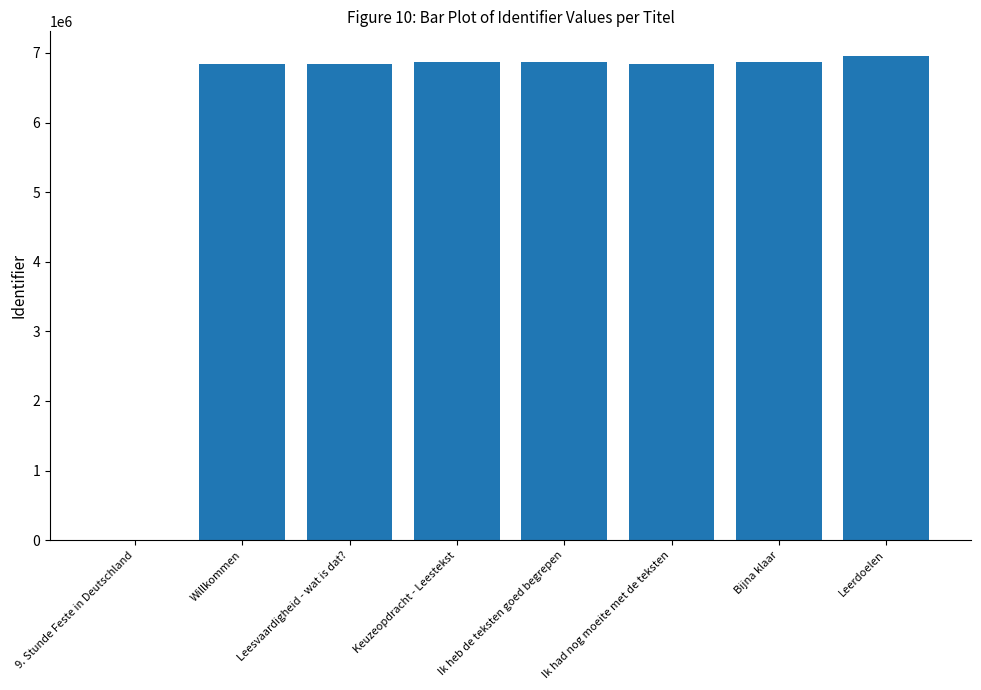

The value at Leesvaardigheid - wat is dat? is 3932756. True or false?

False